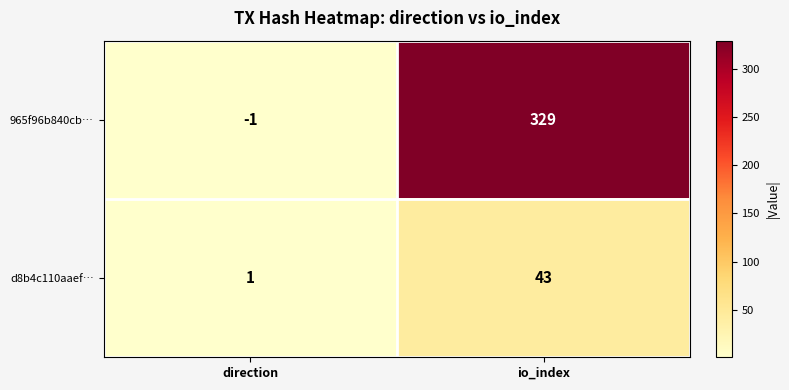

What is the total value across all series at io_index?

372